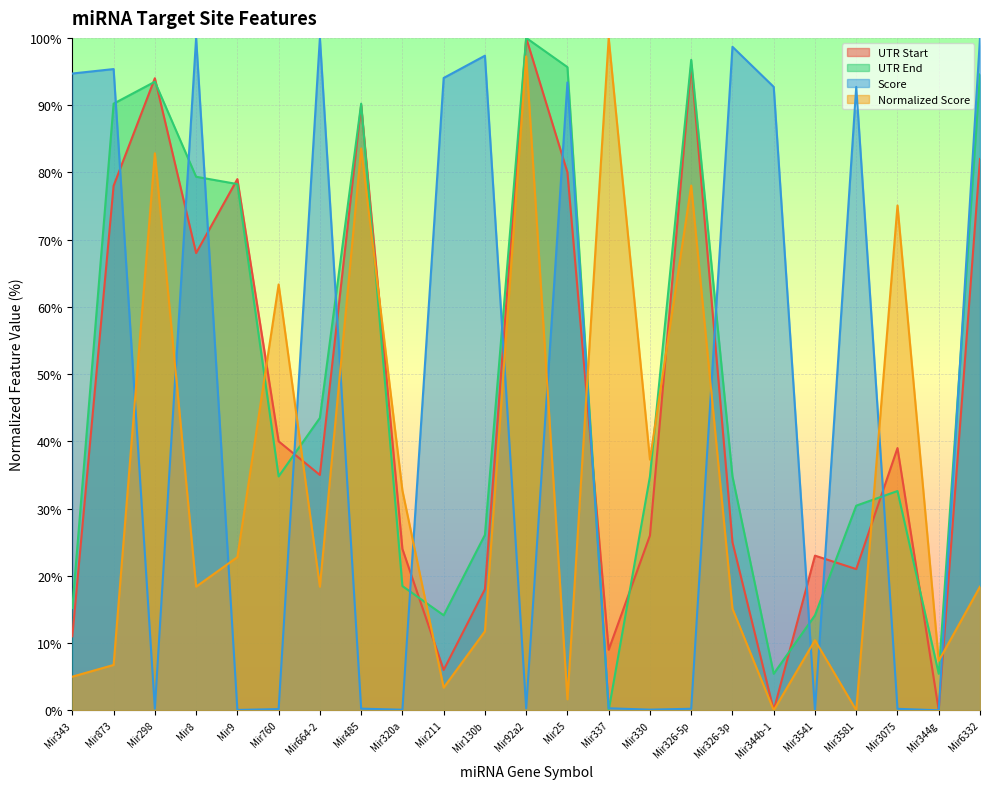

At which label does UTR End reach its peak?

Mir92a2